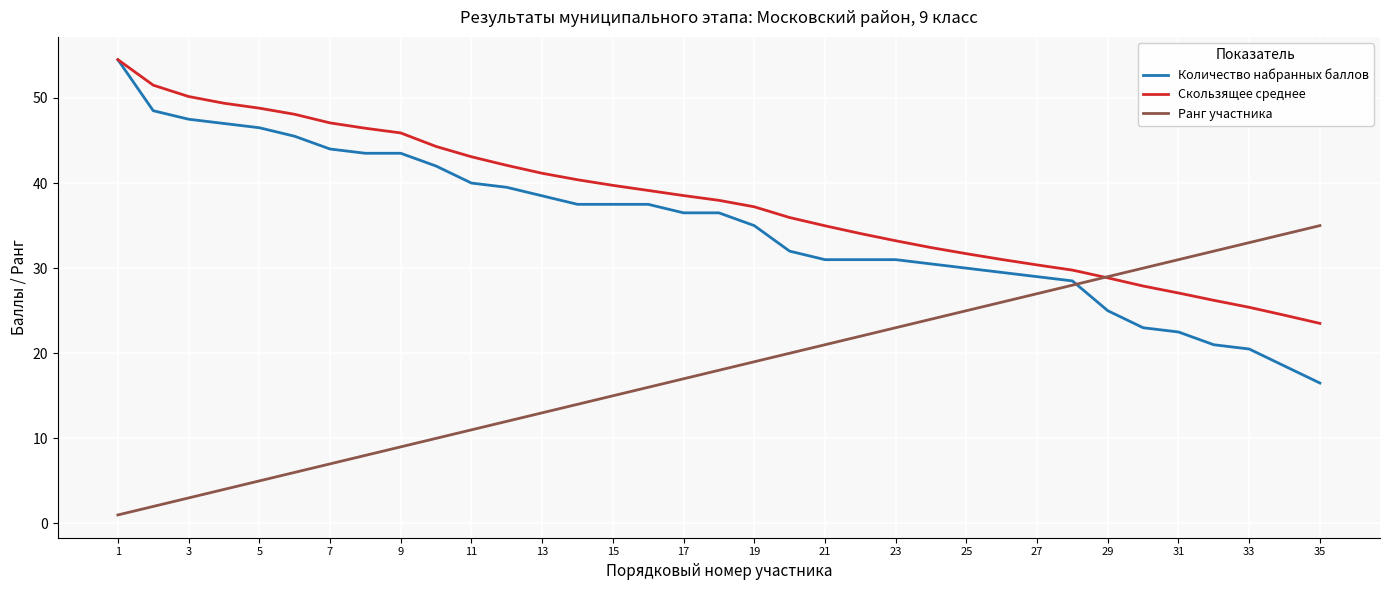

Which series has the largest total across all categories?

Скользящее среднее